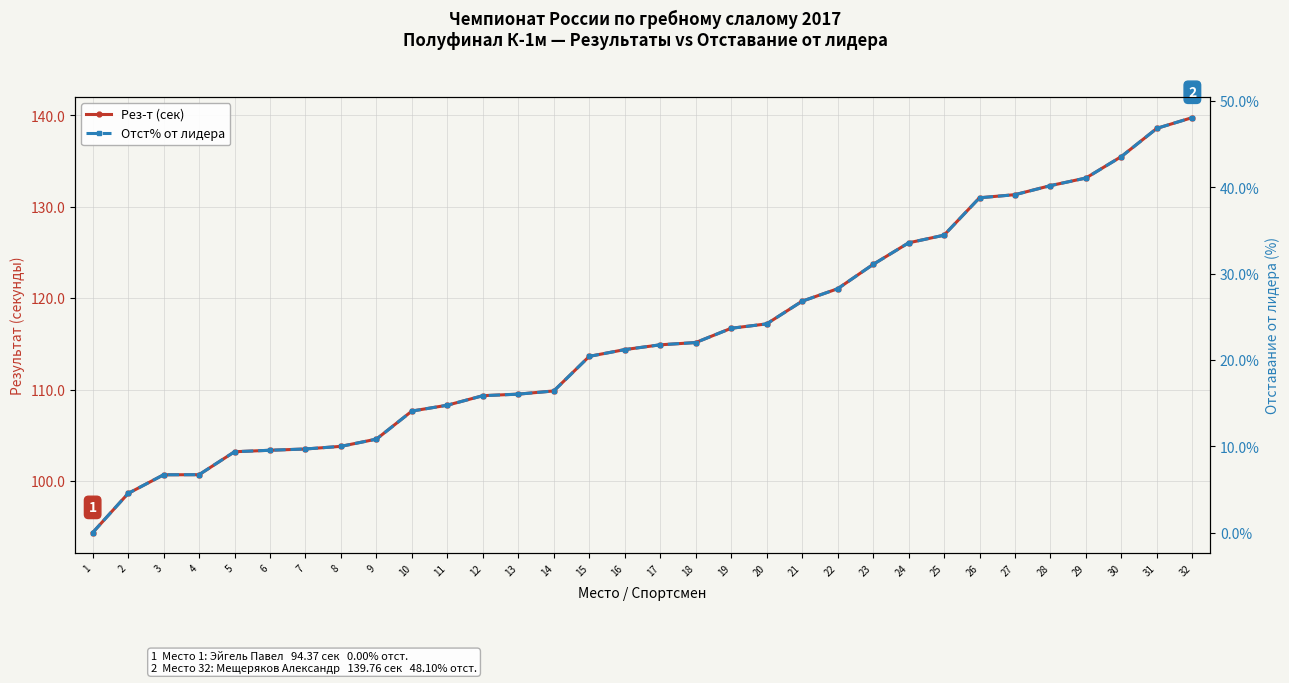

At which label does Отст% от лидера reach its minimum?

1